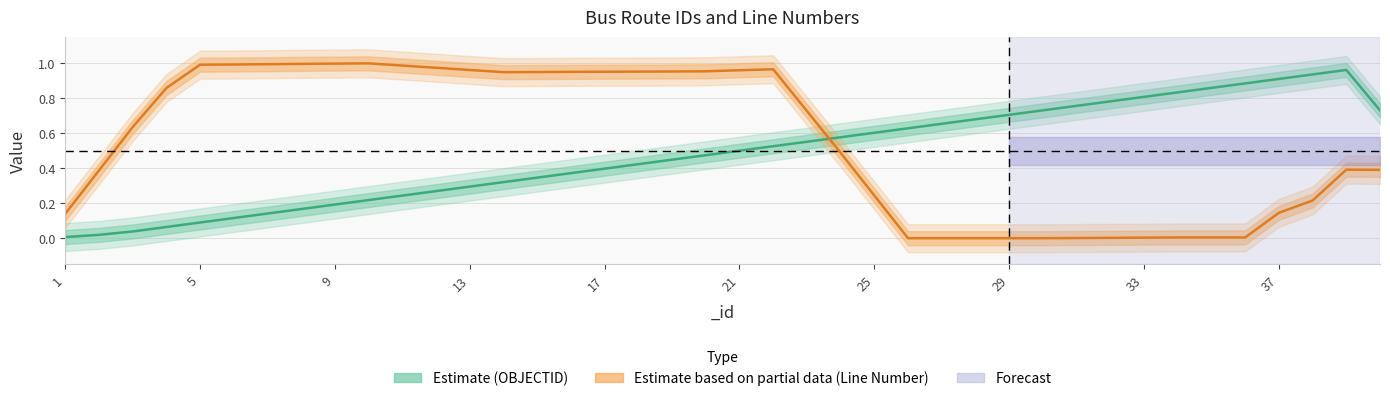

Which series has the largest total across all categories?

Line Number (Estimate based on partial data)